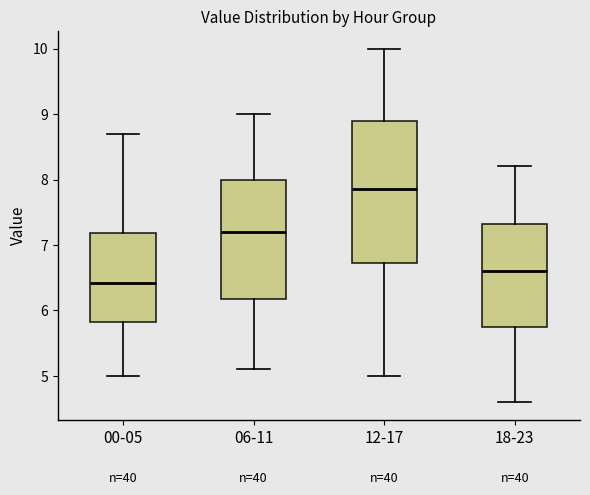

Reading left to right, read every box against the y-axis: the position of its median line, the range the box covers, and the ends of its whiskers. The values are not printed on the chart, so give them approximately, as read against the axis.

00-05: median 6.4, box 5.8 to 7.2, whiskers 5.0 to 8.7
06-11: median 7.2, box 6.2 to 8.0, whiskers 5.1 to 9.0
12-17: median 7.9, box 6.7 to 8.9, whiskers 5.0 to 10.0
18-23: median 6.6, box 5.8 to 7.3, whiskers 4.6 to 8.2